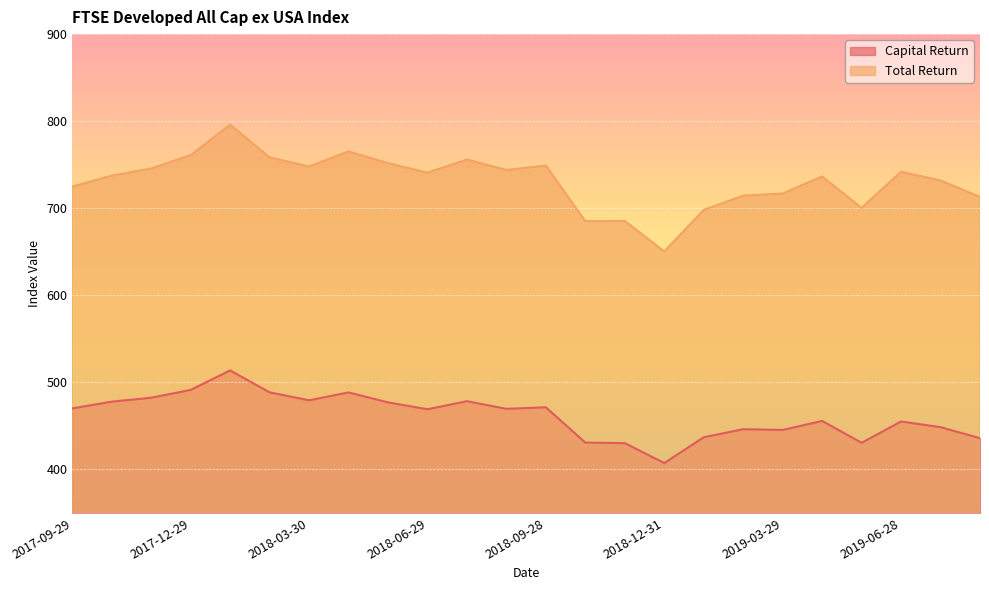

True or false: Total Return has more than 2 points higher than both neighbors.

True